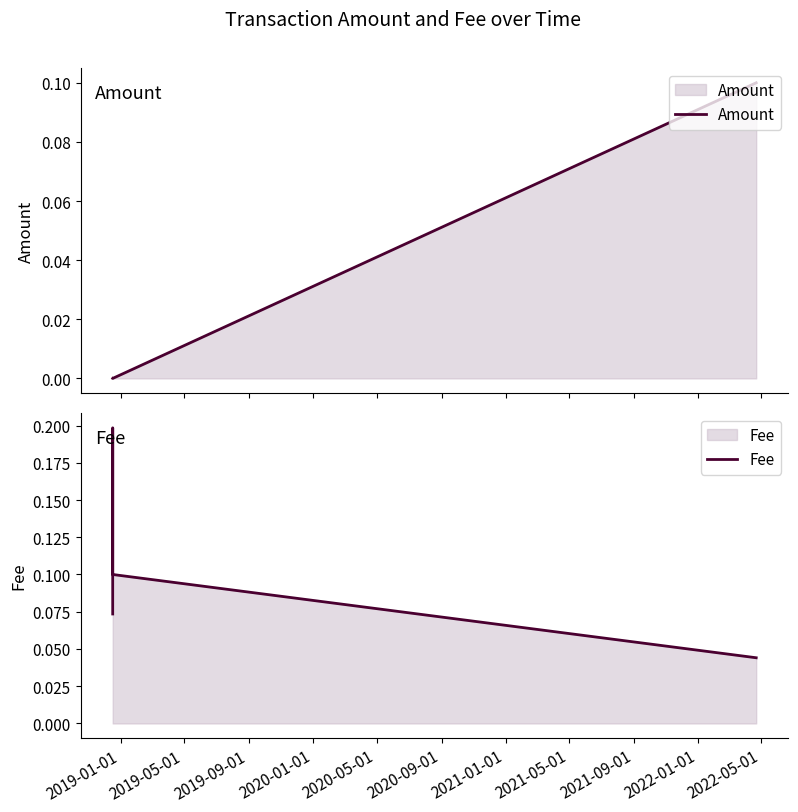

How many interior local peaks does the Fee series have?

1